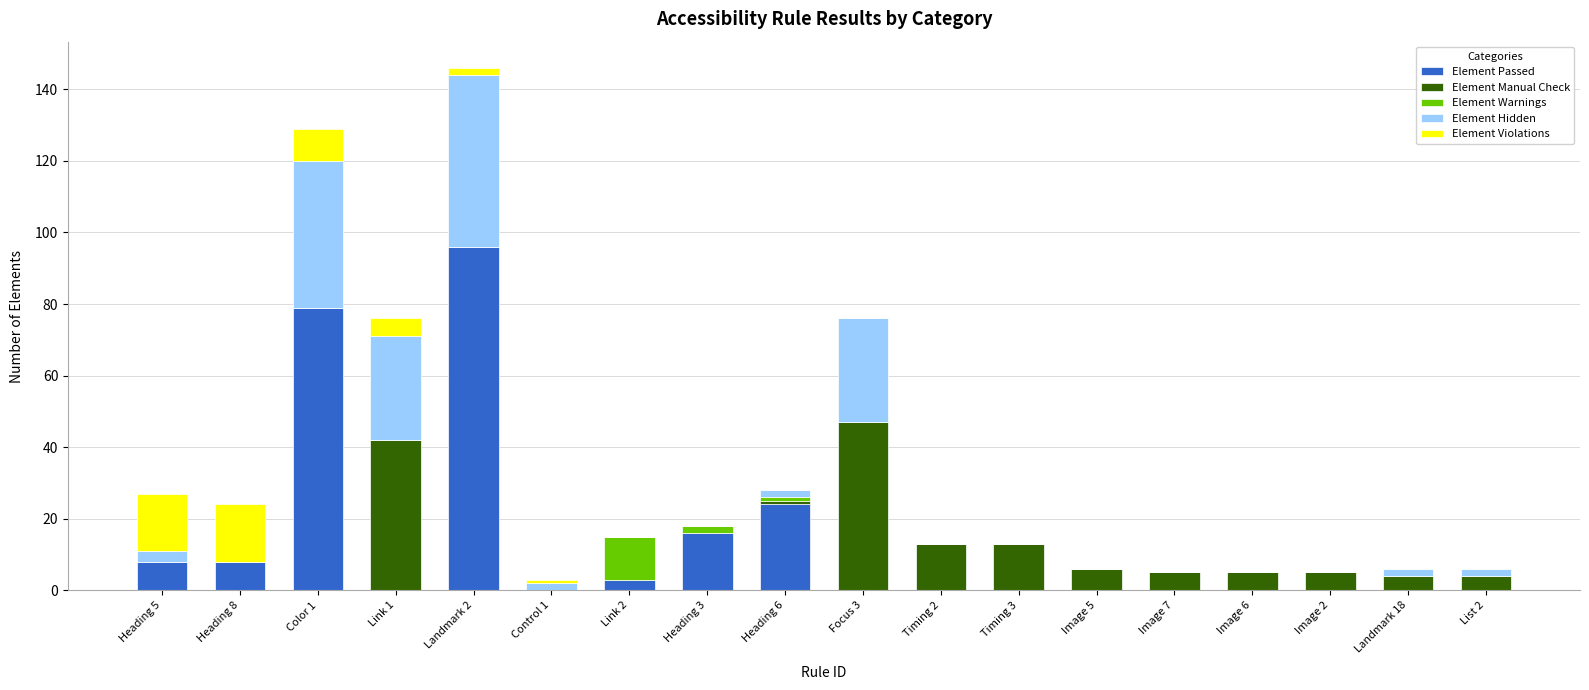

At which category is the sum across all series the highest?

Landmark 2